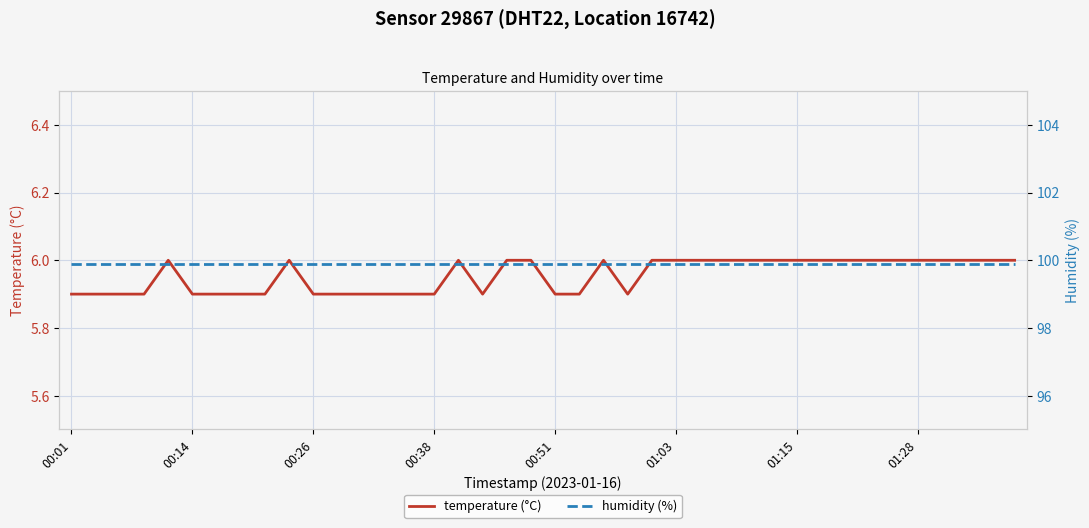

The value of temperature (°C) at 37 is 6.0. True or false?

True